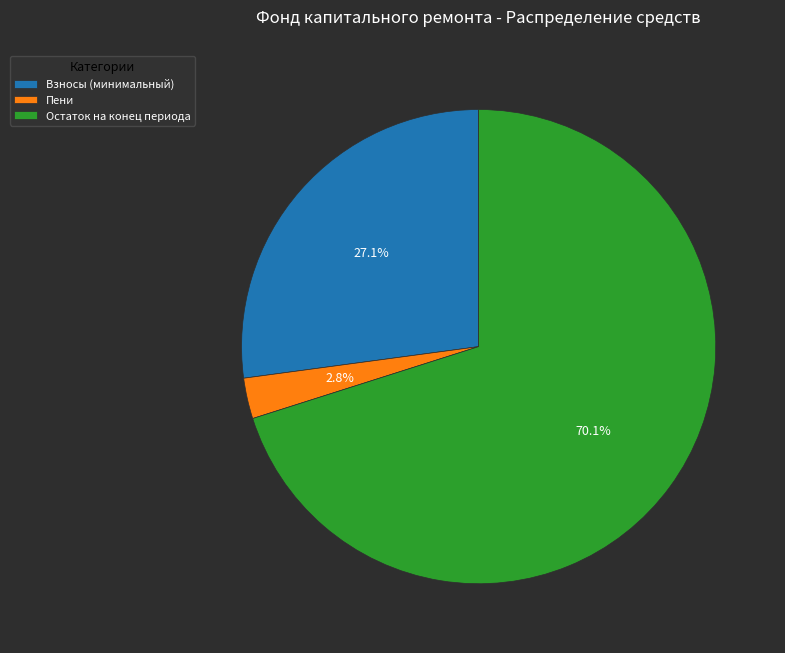

What is the smallest slice in the pie chart?

Пени